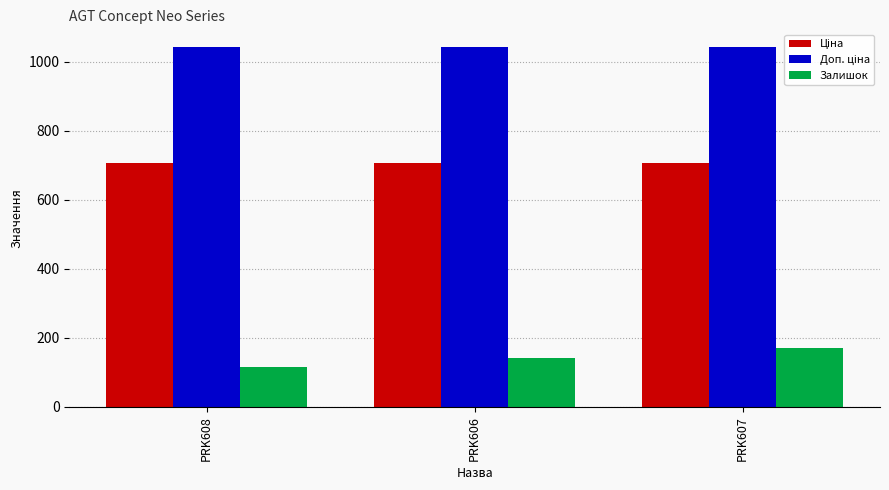

What is the difference between the highest and lowest values at PRK608?

927.0